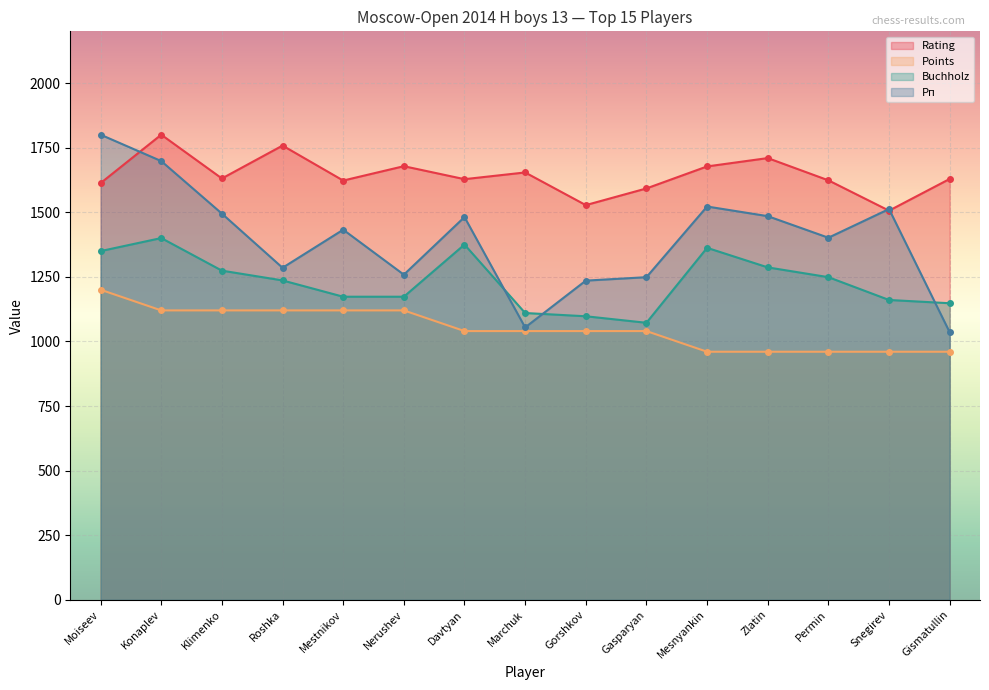

How many lines are shown in the chart?

4